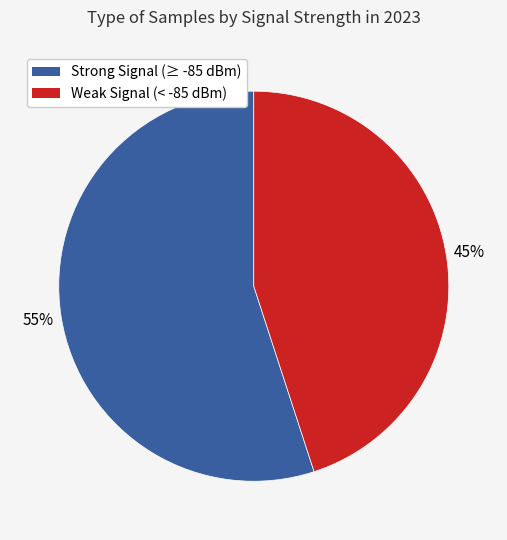

To the nearest percent, what is the difference between the largest and smallest slice percentages?

10%